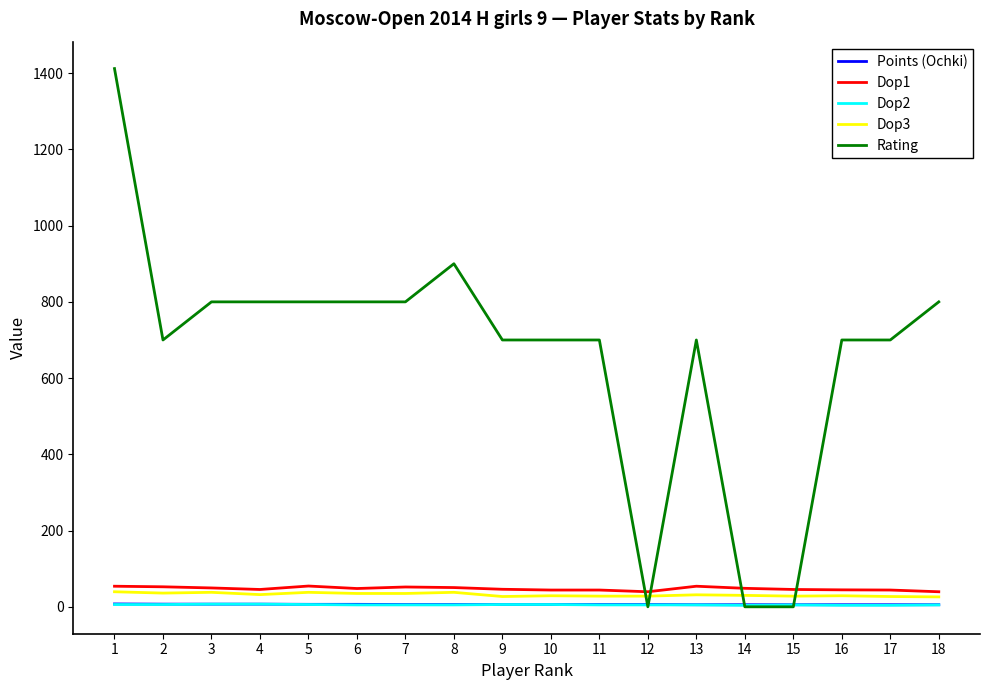

True or false: Points (Ochki) and Dop1 intersect in this chart.

False